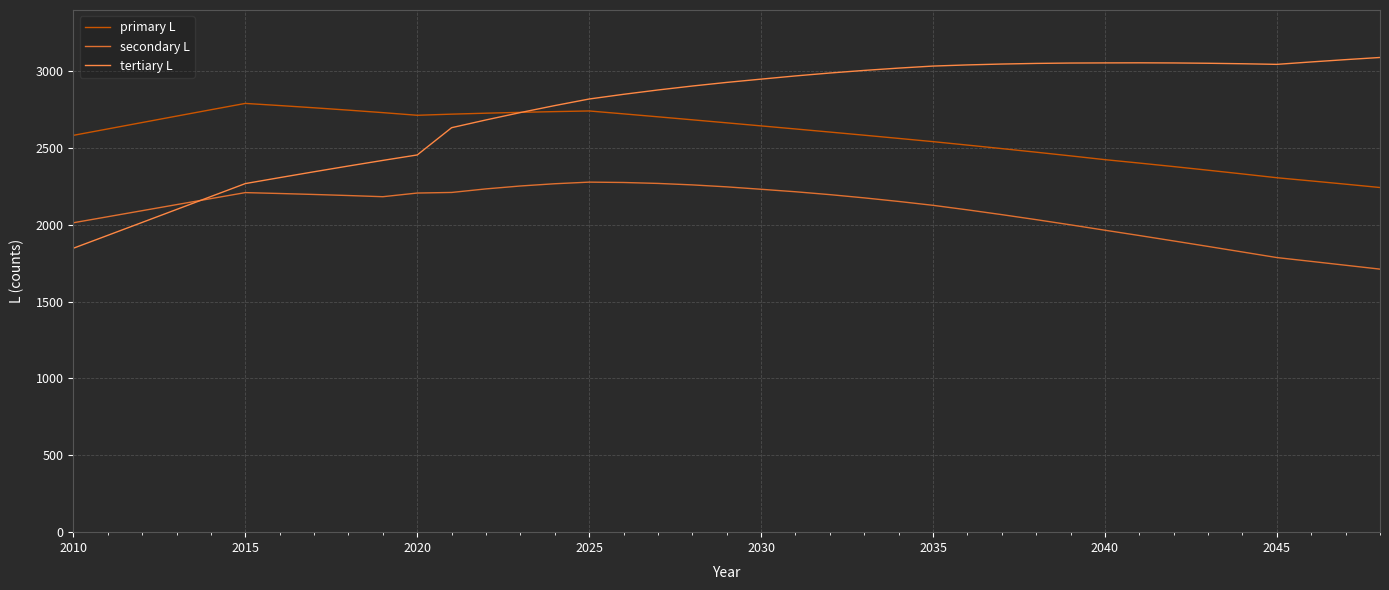

Does the chart have visible grid lines?

Yes